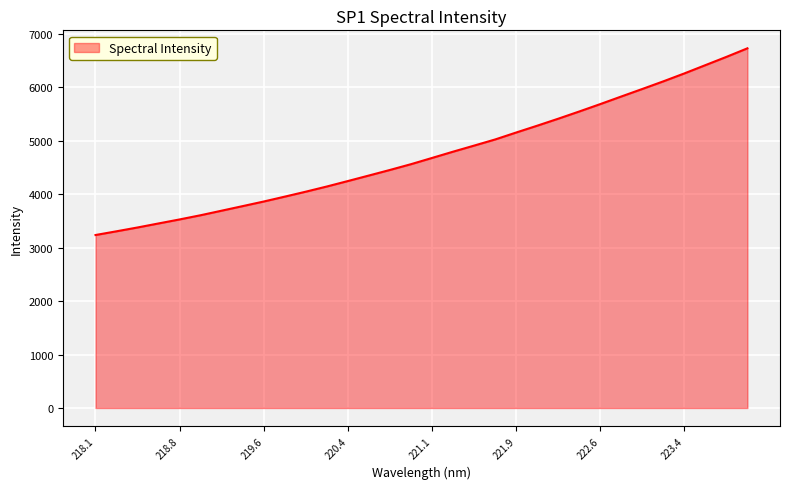

What is the difference between the maximum and minimum values?

3492.3